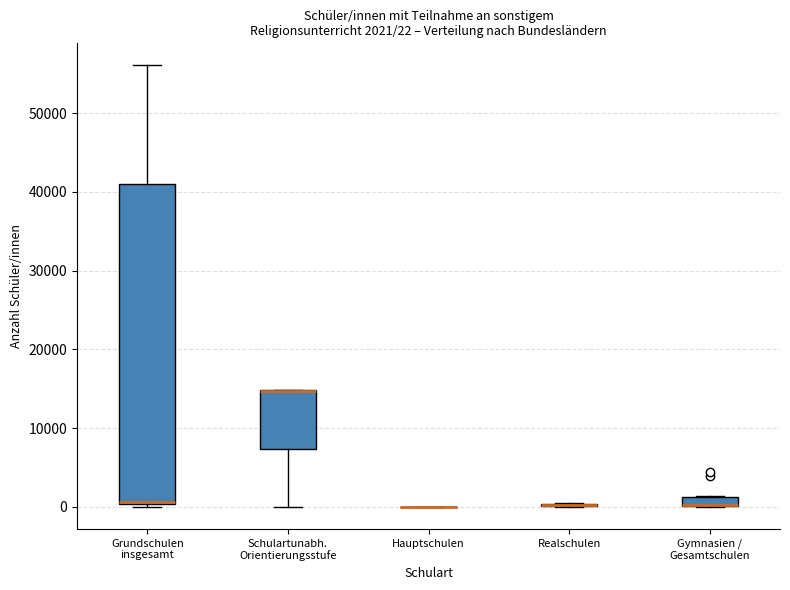

Comparing the boxes themselves (not the whiskers), which one is the tallest?

Grundschulen insgesamt